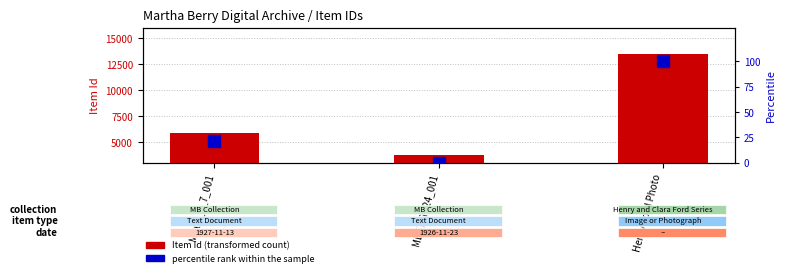

Rank the categories by percentile rank within the sample value from highest to lowest.

Henry Ford Photo, MB64_2_7_001, MB57_7_24_001